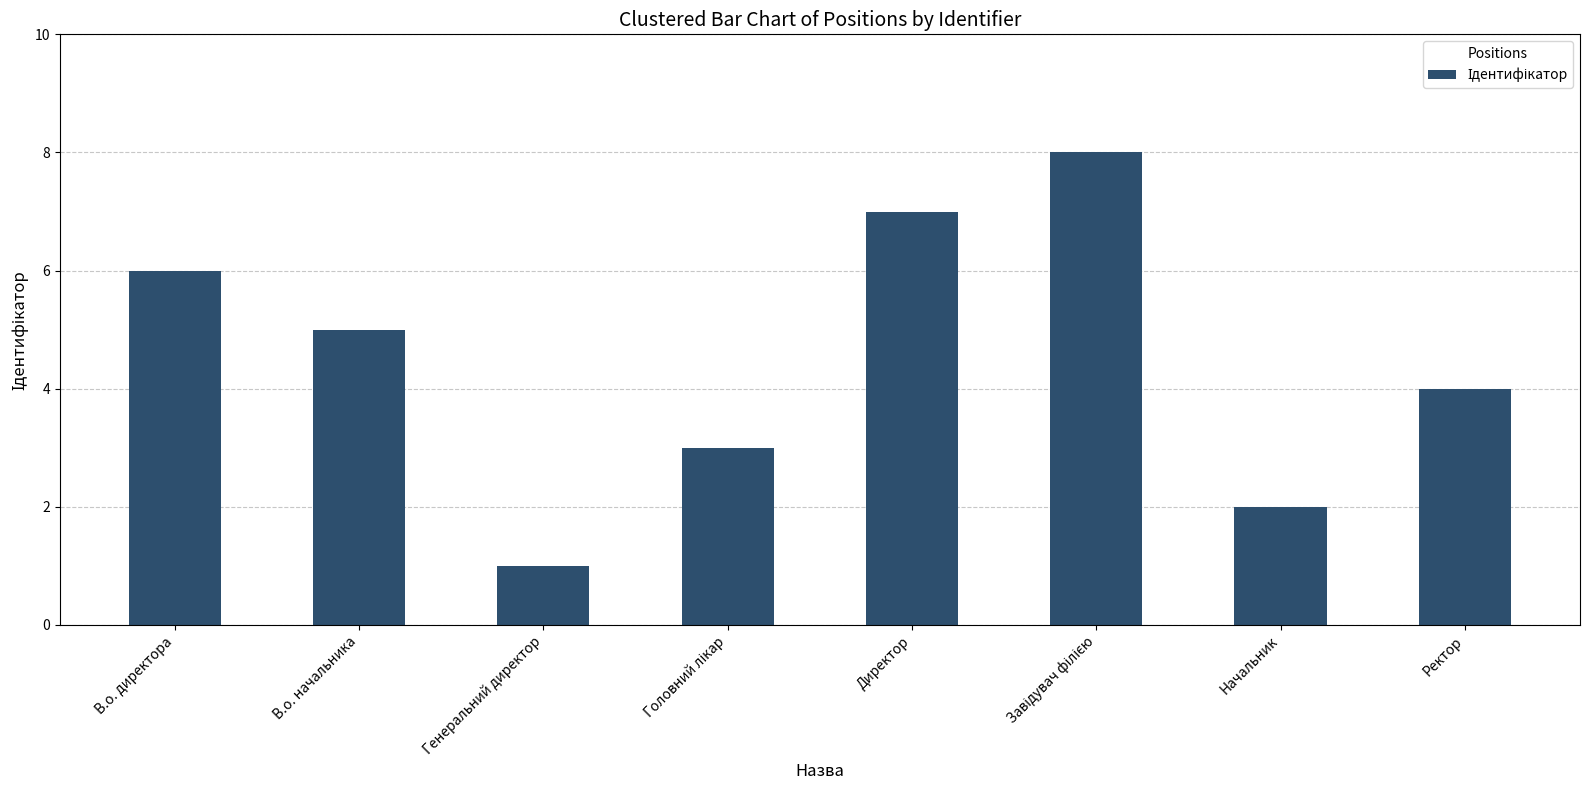

Is it true that the value at В.о. начальника is 5?

True